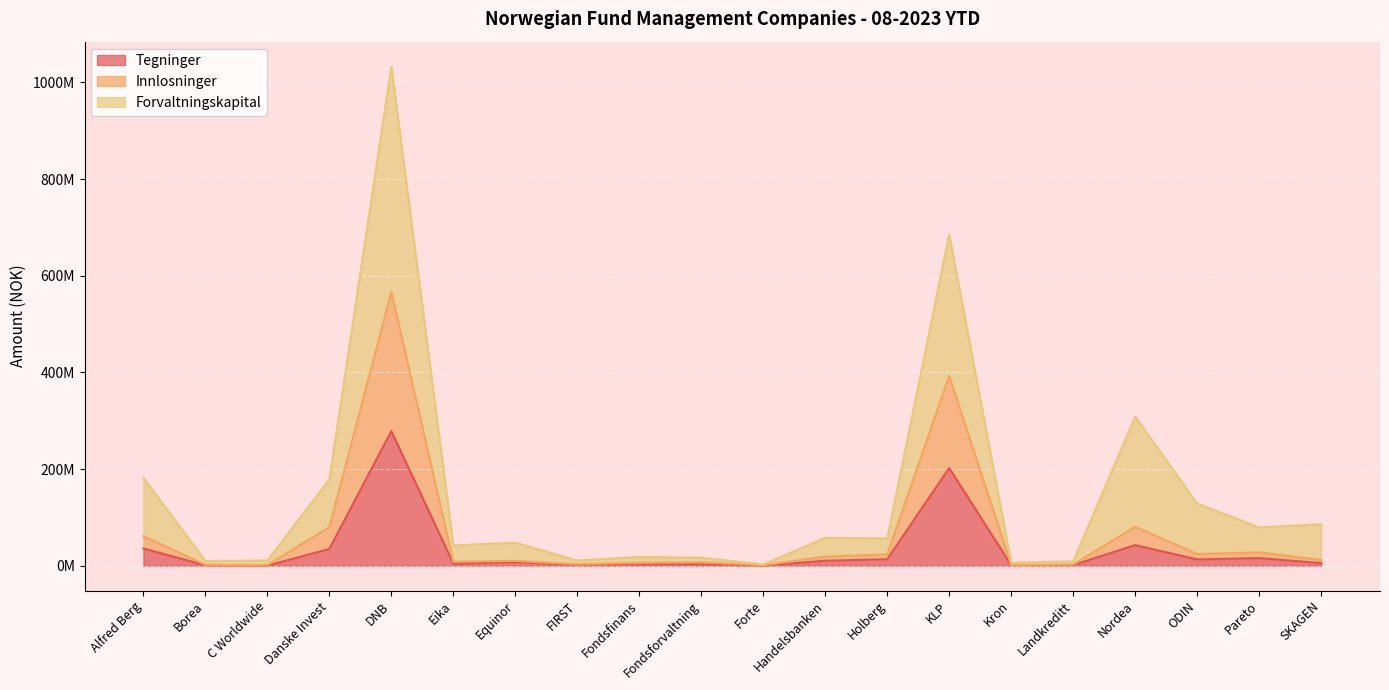

Rank the categories by Tegninger value from lowest to highest.

C Worldwide, Forte, Borea, Kron, Landkreditt, FIRST, Fondsforvaltning, Fondsfinans, Eika, SKAGEN, Equinor, Handelsbanken, ODIN, Holberg, Pareto, Danske Invest, Alfred Berg, Nordea, KLP, DNB